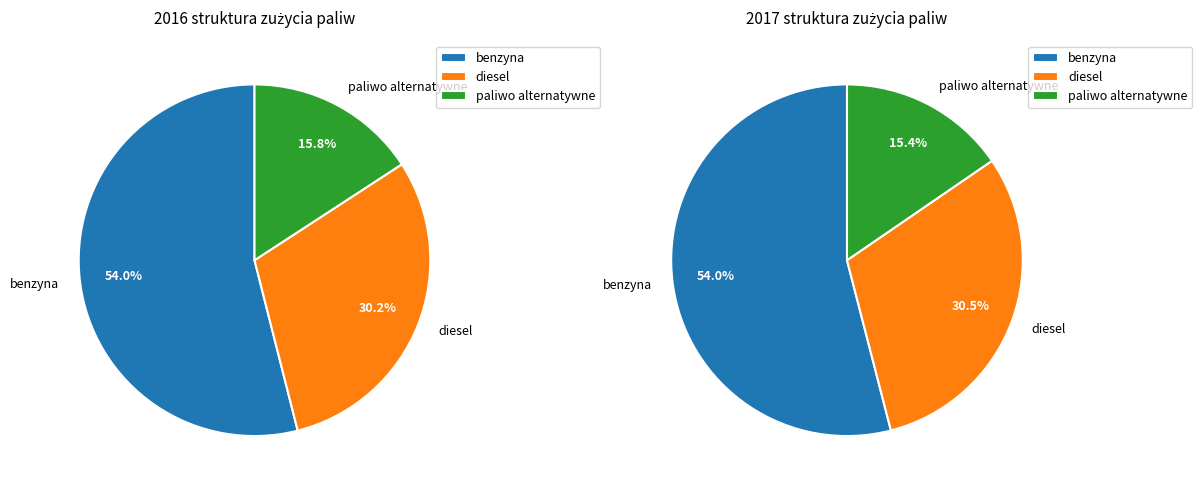

To the nearest percent, what is the difference between the benzyna and diesel slice percentages?

23%